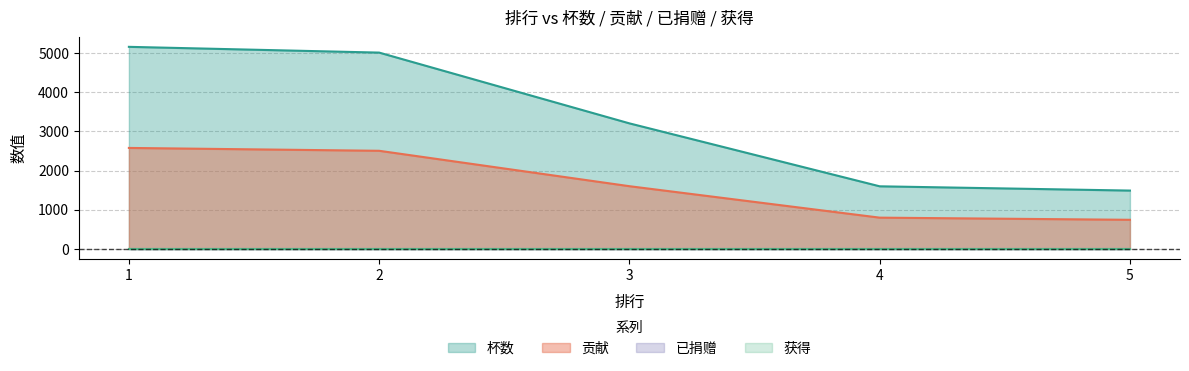

What is the difference between the highest and lowest values at 5?

746